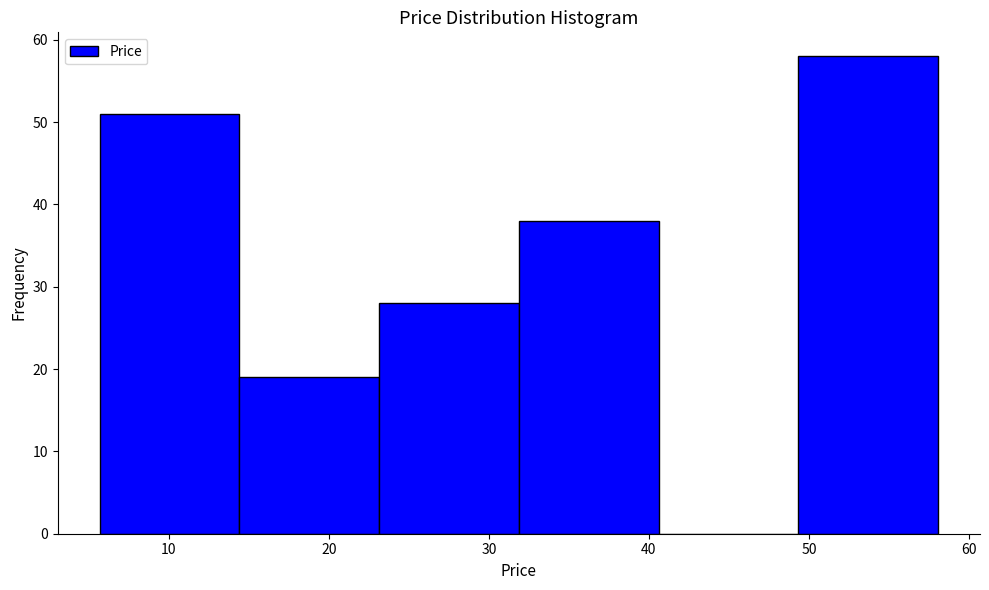

Reading left to right, transcribe this chart: for each bar, give the range it covers on the x-axis and its height. Neither the bar edges nor the heights are printed on the chart, so give them approximately, as read against the axes.

6 to 14: 51
14 to 23: 19
23 to 32: 28
32 to 41: 38
41 to 49: 0
49 to 58: 58